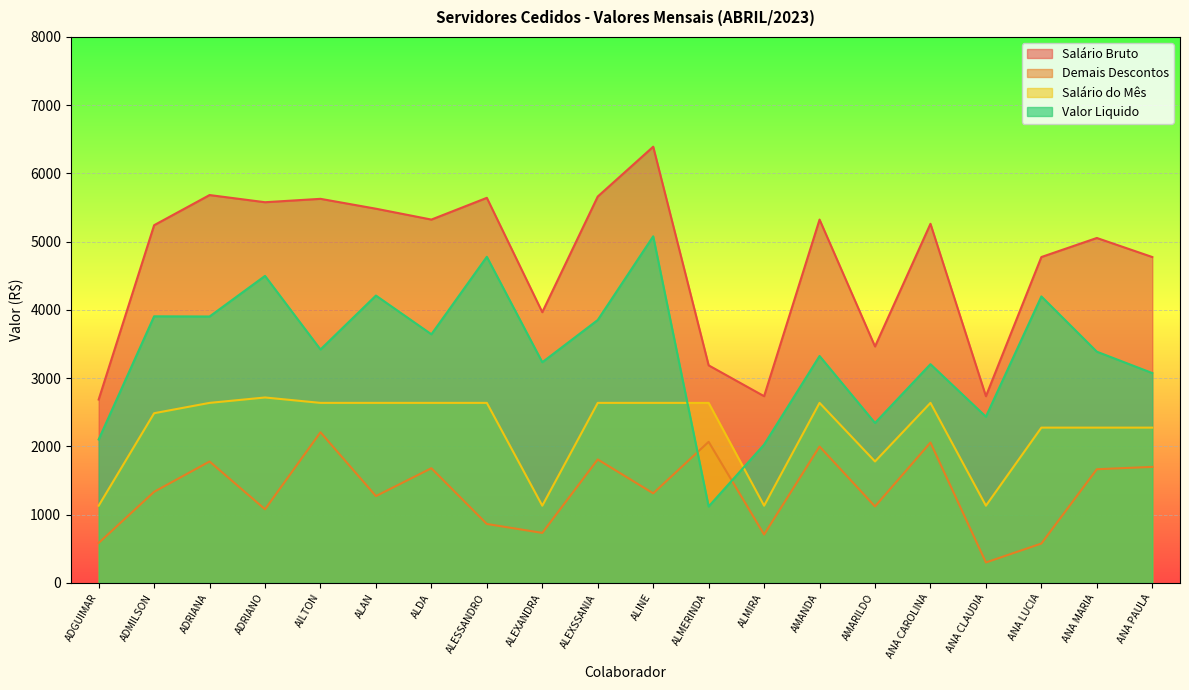

What is the difference between the highest and lowest values at ANA LUCIA?

4198.2